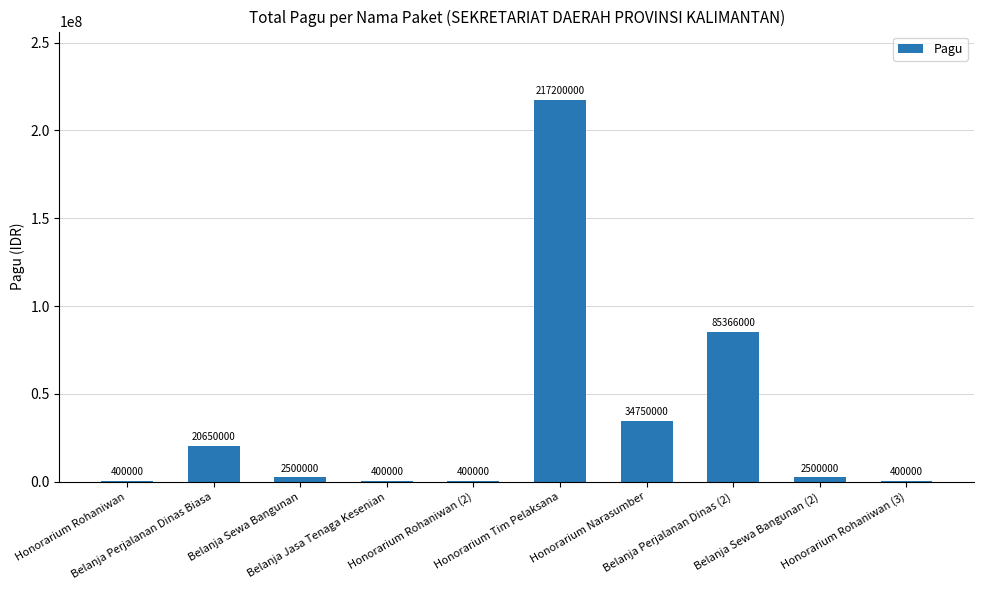

What is the maximum value shown in the chart?

217200000